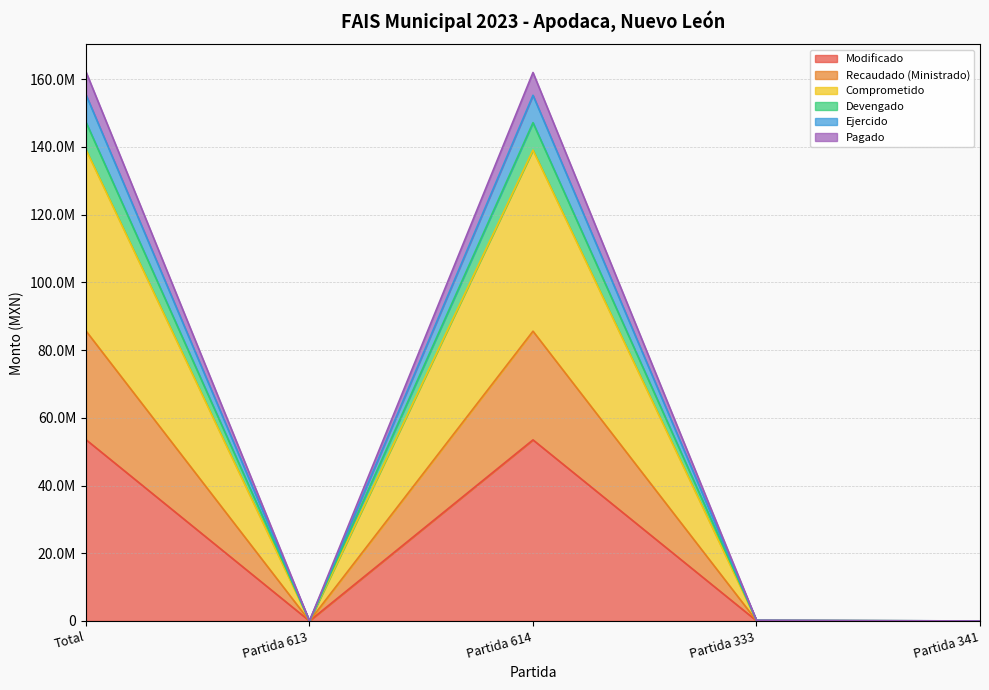

Count the number of data series in this chart.

6